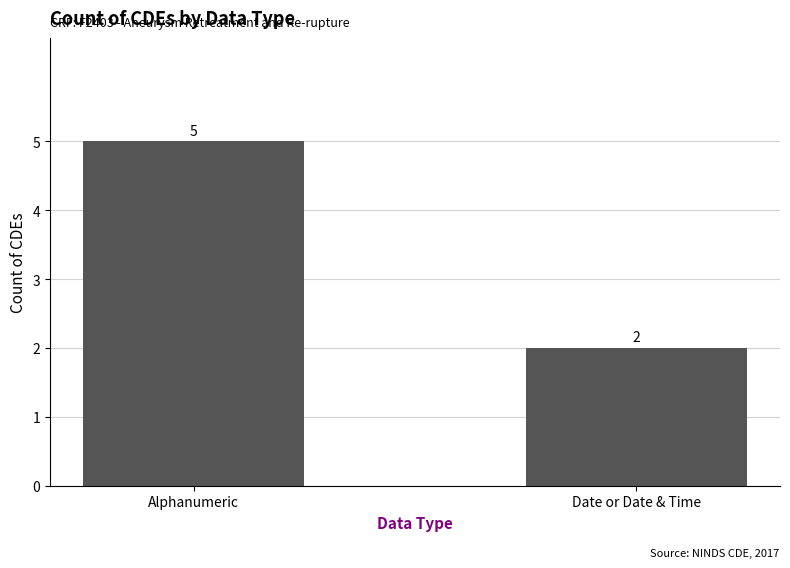

What is the change in value from Alphanumeric to Date or Date & Time?

-3